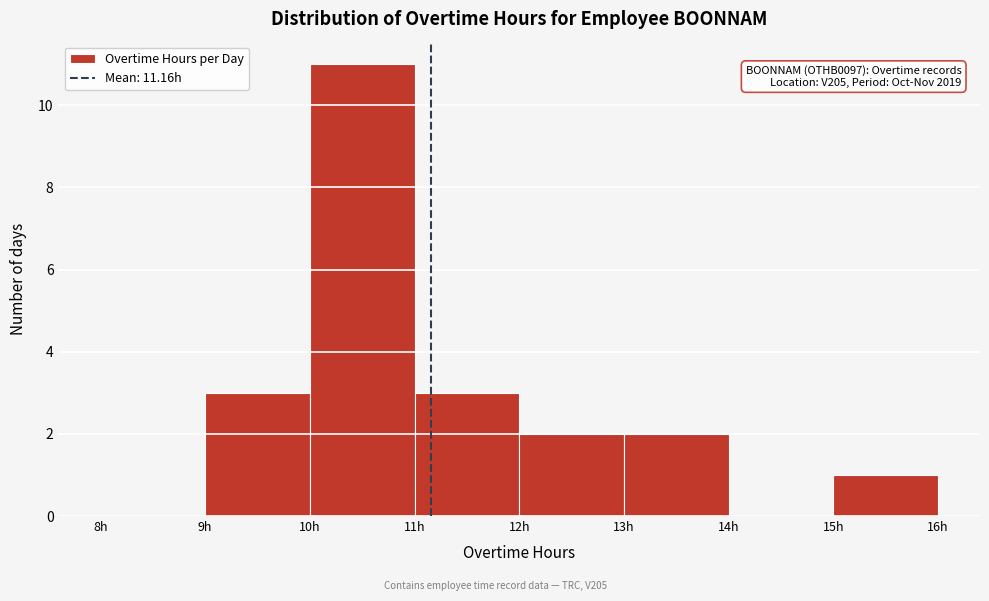

Over which range of the x-axis is the bar tallest?

10 to 11